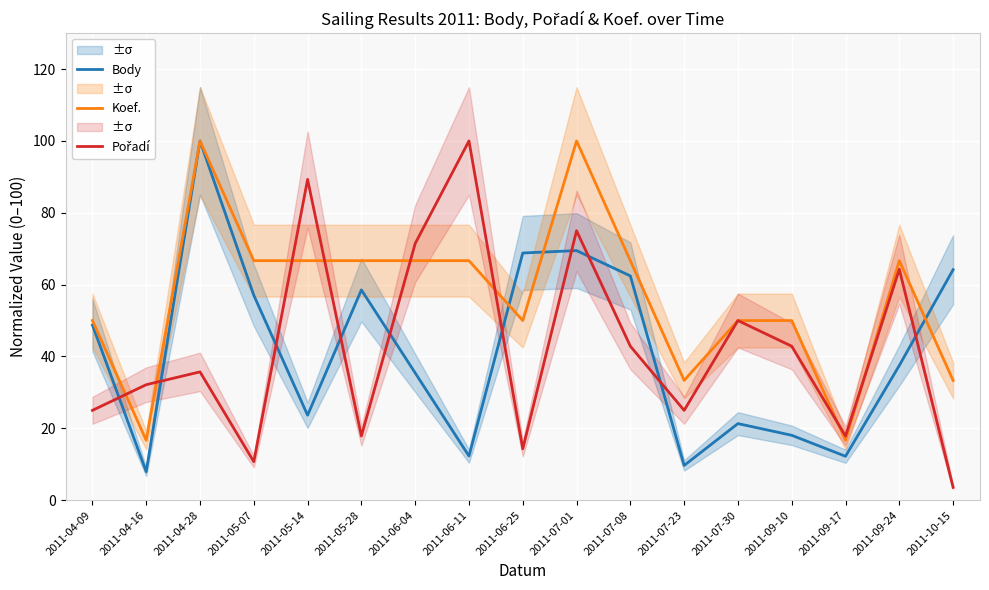

Reading left to right, extract all data points from this chart.

Body: 48.8	7.9	100.0	57.0	23.7	58.5	35.4	12.3	68.8	69.5	62.4	9.7	21.3	18.1	12.2	37.5	64.2
Koef.: 50.0	16.7	100.0	66.7	66.7	66.7	66.7	66.7	50.0	100.0	66.7	33.3	50.0	50.0	16.7	66.7	33.3
Pořadí: 25.0	32.1	35.7	10.7	89.3	17.9	71.4	100.0	14.3	75.0	42.9	25.0	50.0	42.9	17.9	64.3	3.6